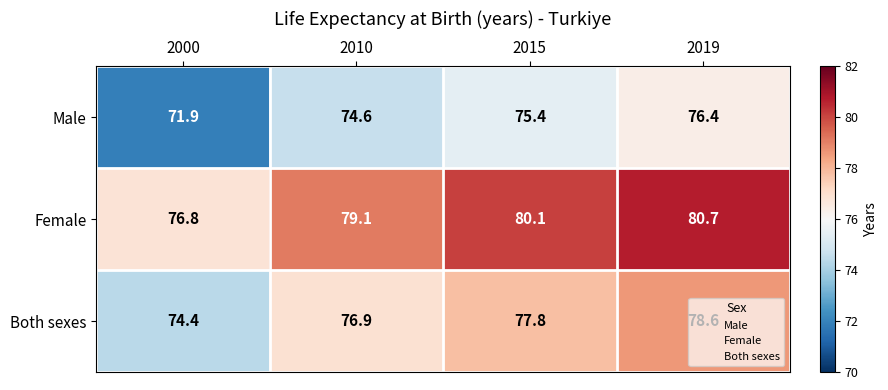

At which category is the sum across all series the highest?

2019